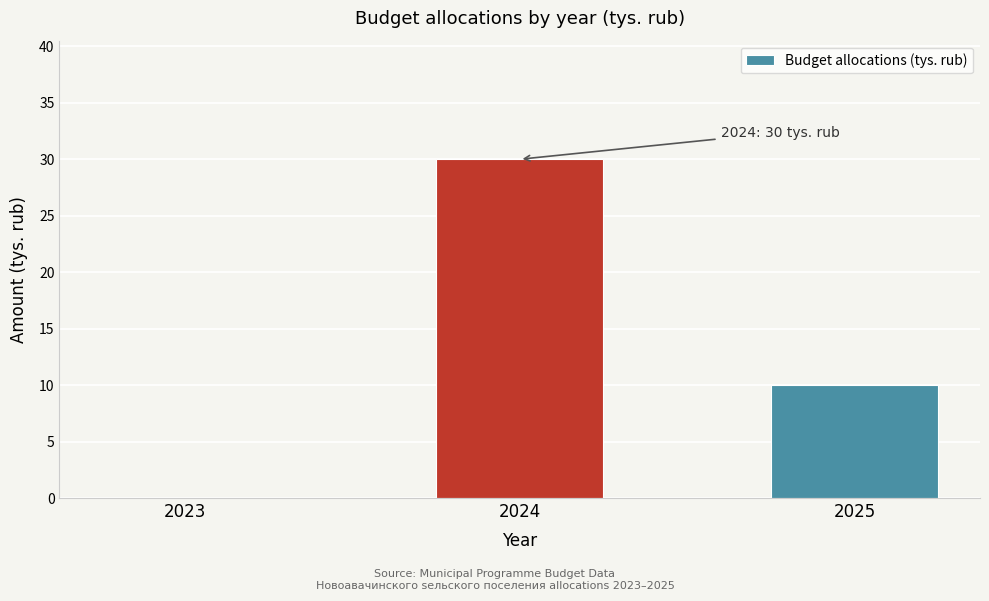

Reading right to left, what are all the values shown in this chart?

2025=10	2024=30	2023=0